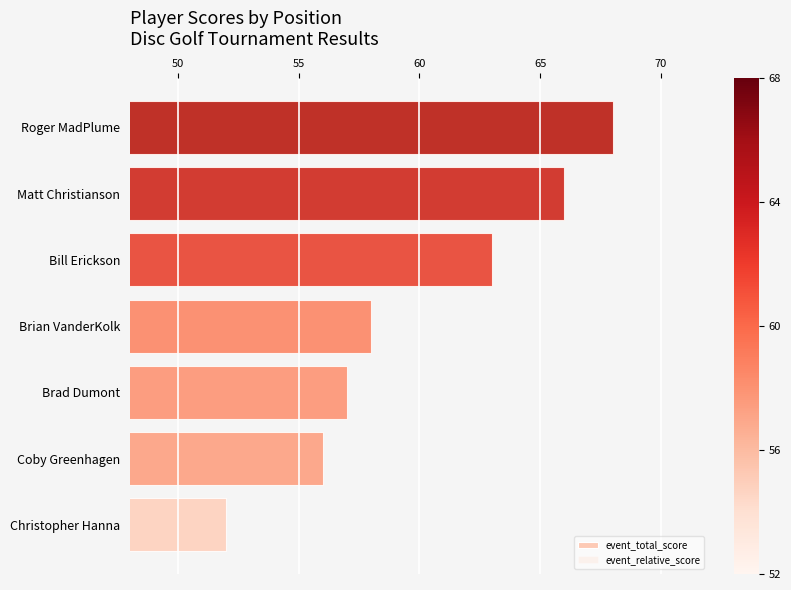

Which series changed the most between Coby Greenhagen and Brian VanderKolk?

event_total_score